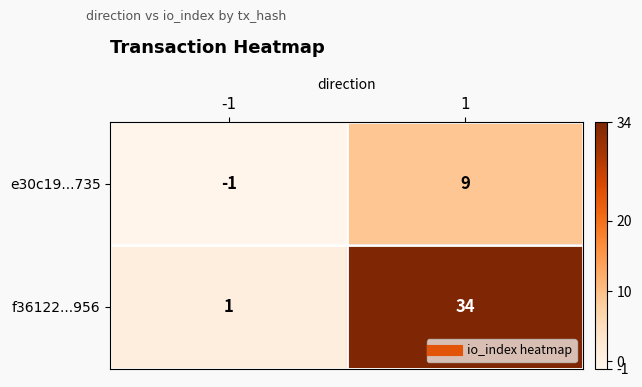

What is the average value of the e30c19...735 series?

4